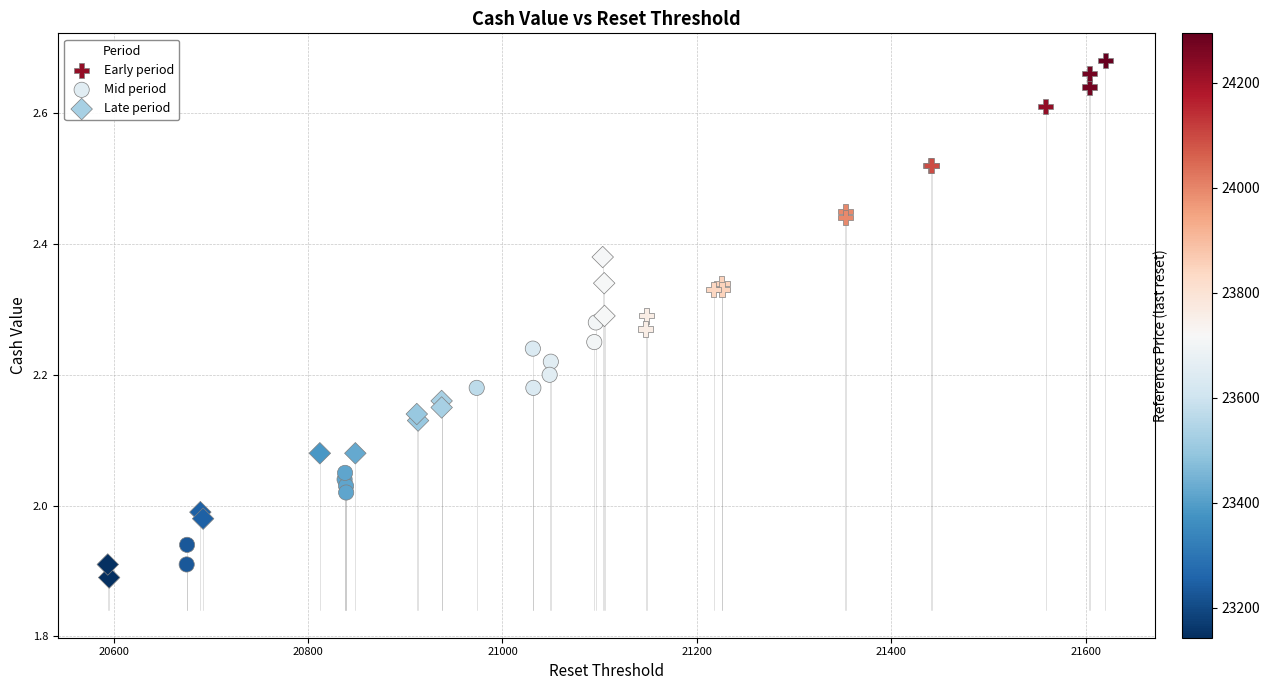

Which series contains the highest Y value?

Early period